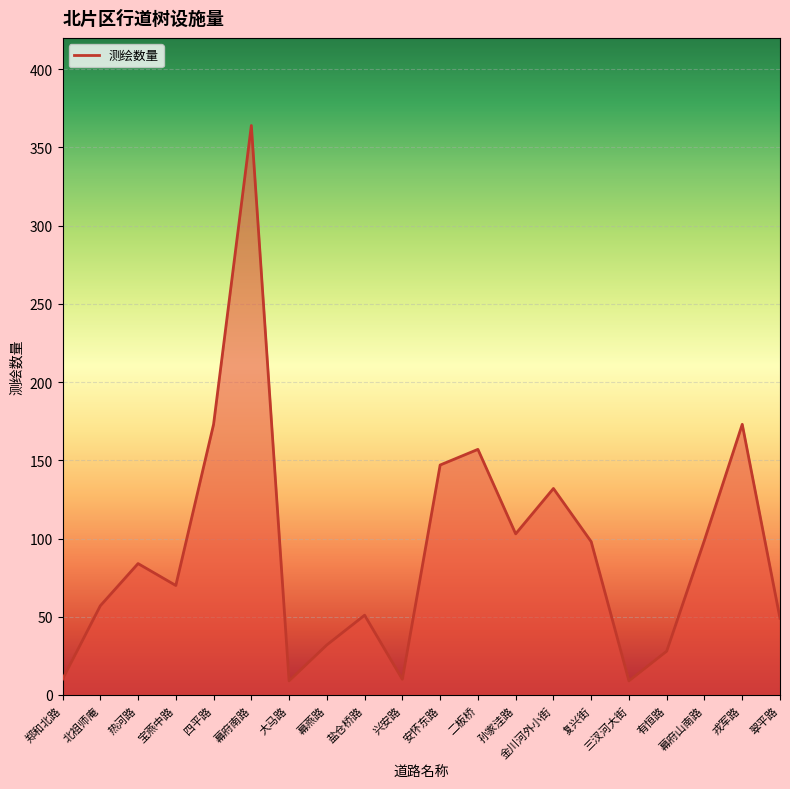

How many interior local peaks (higher than both neighbors) does the data have?

6